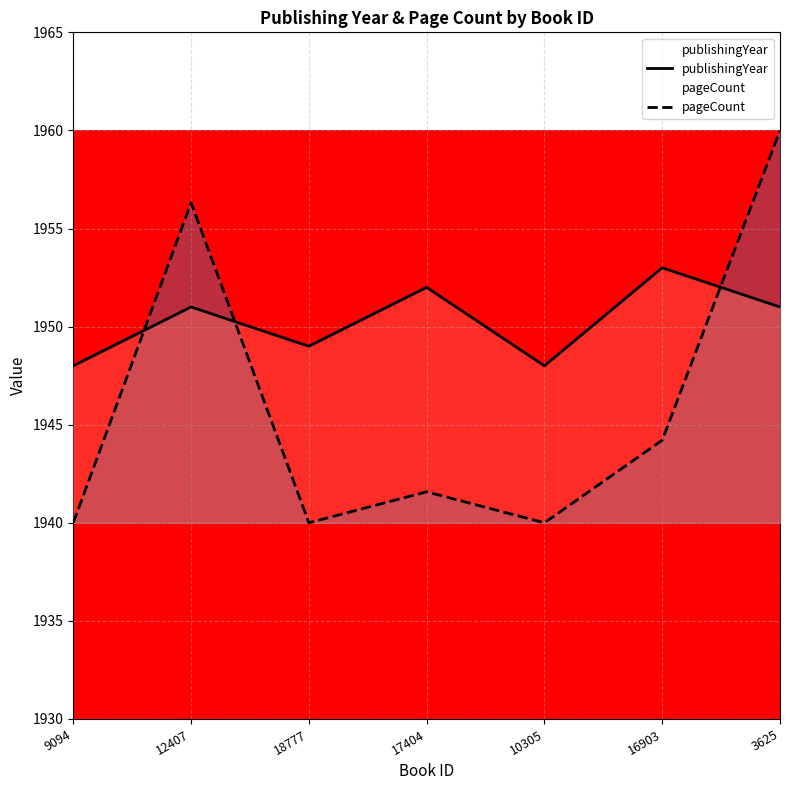

Is the value of publishingYear at 18777 greater than the value of pageCount at 16903?

Yes